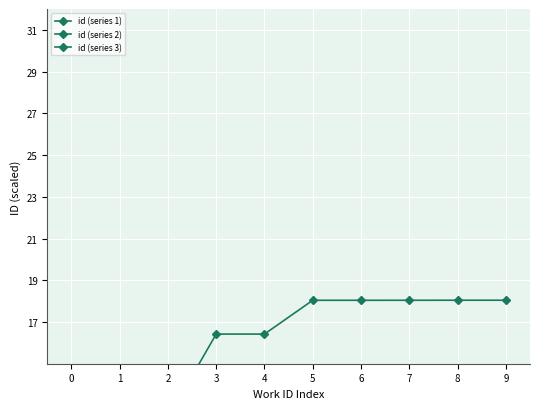

True or false: id (series 1) and id (series 2) cross at least once.

False